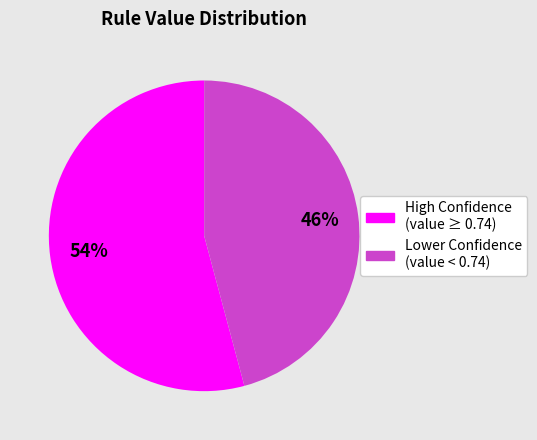

To the nearest percent, what is the average slice percentage?

50%